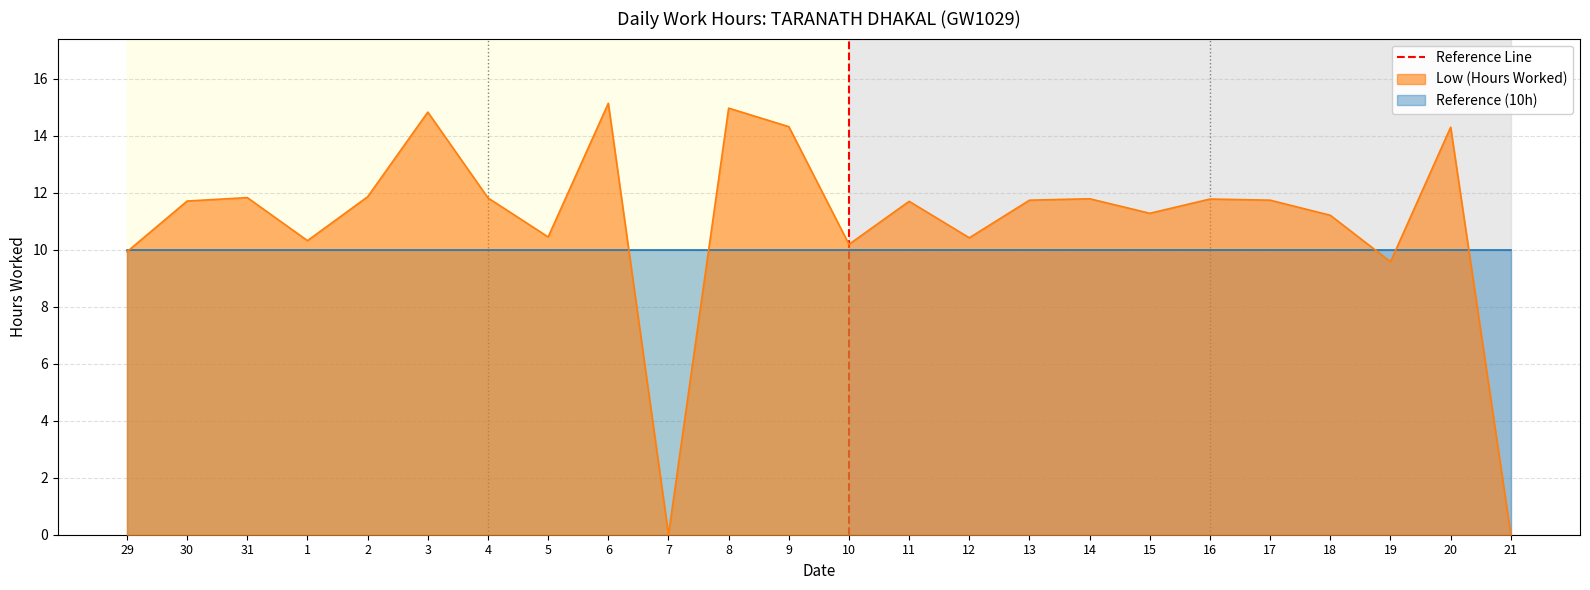

At which label is Low (Hours Worked) closest to 7?

19